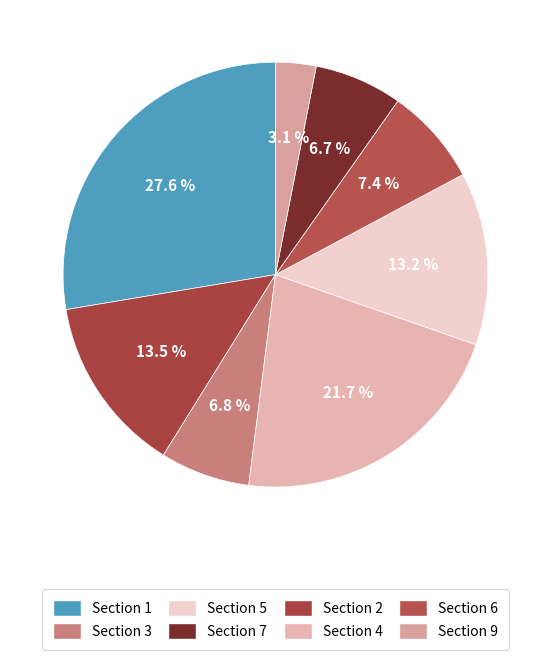

Count the number of slices in the pie.

8